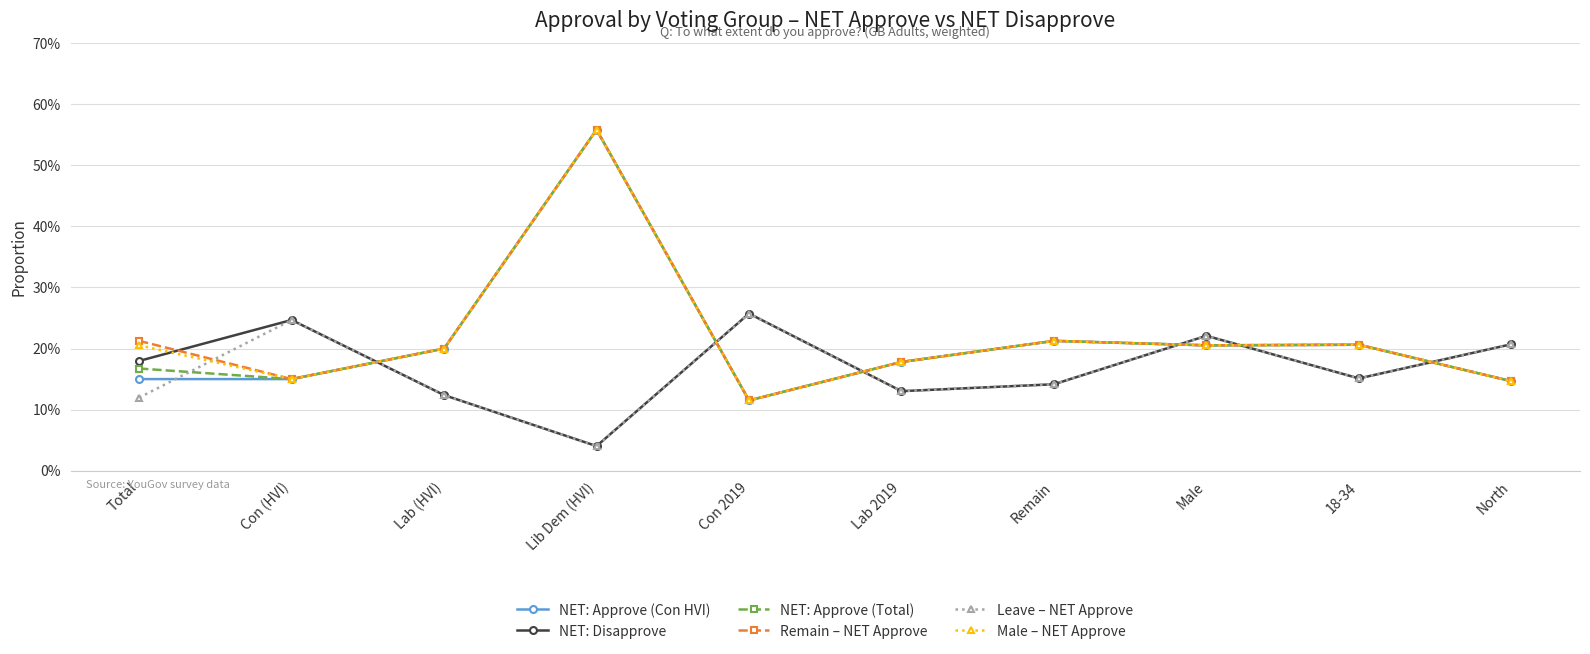

What are all the series names shown in the legend?

NET: Approve (Con HVI), NET: Disapprove, NET: Approve (Total), Remain – NET Approve, Leave – NET Approve, Male – NET Approve